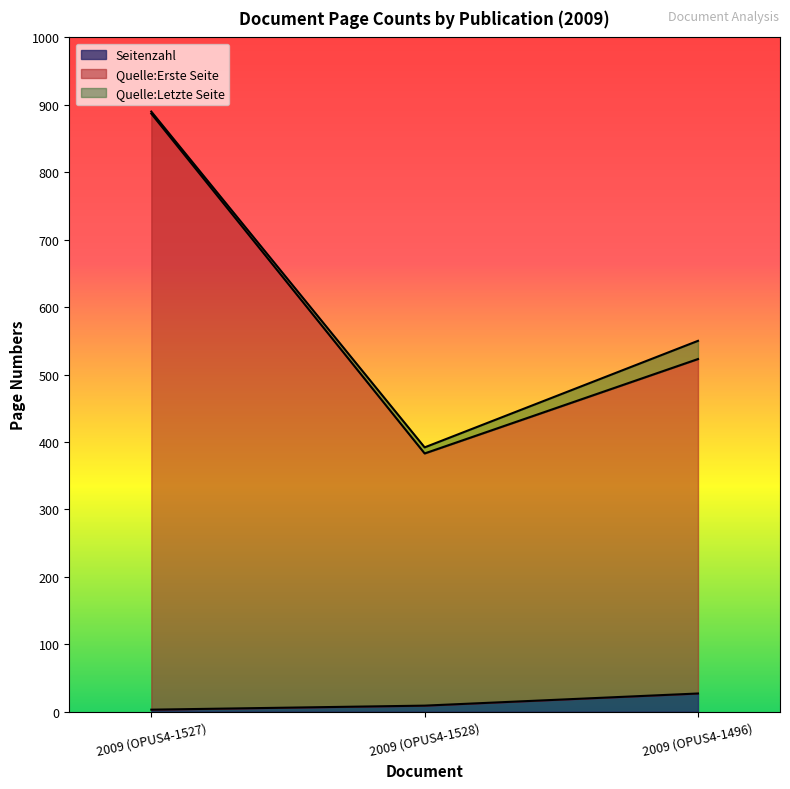

Is the value of Quelle:Erste Seite at 2009 (OPUS4-1527) greater than the value of Quelle:Letzte Seite at 2009 (OPUS4-1527)?

No